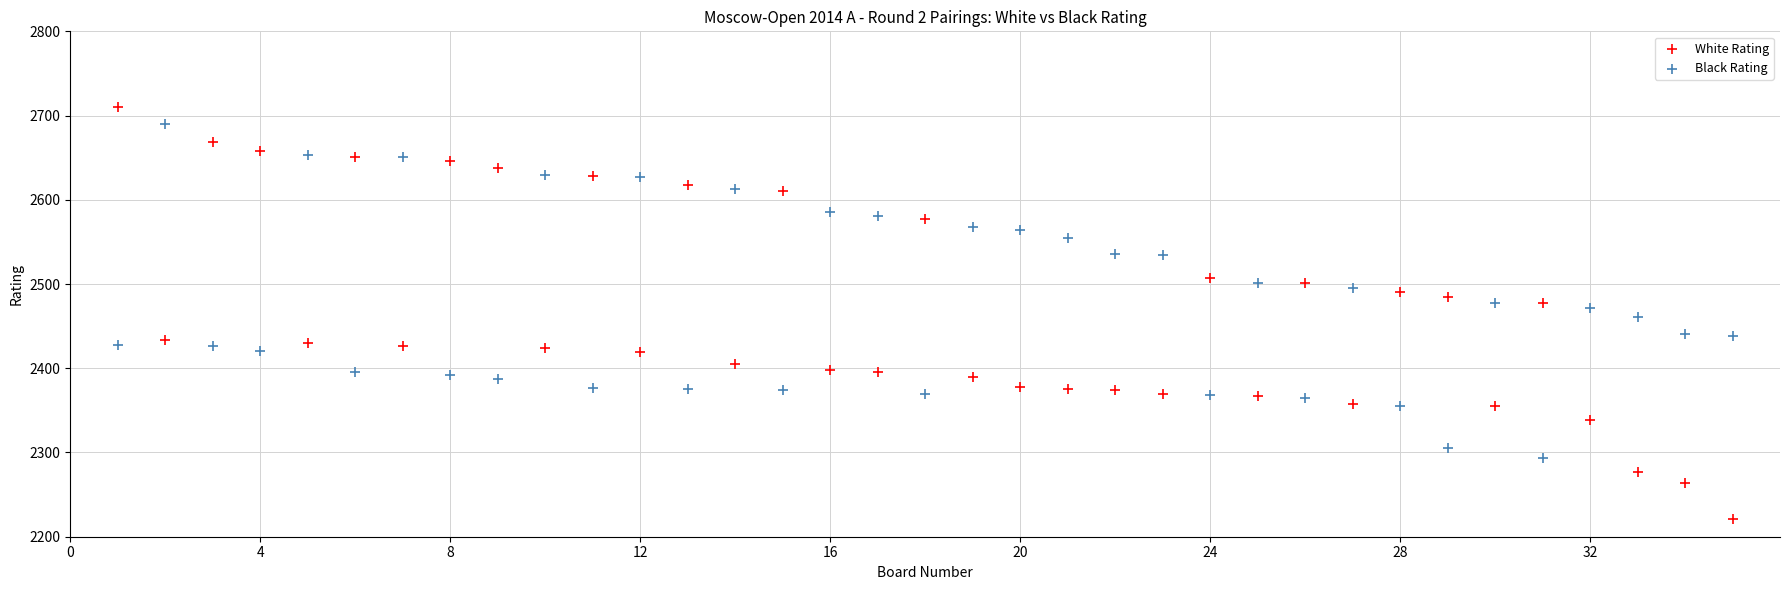

What are all the series names shown in the legend?

White Rating, Black Rating